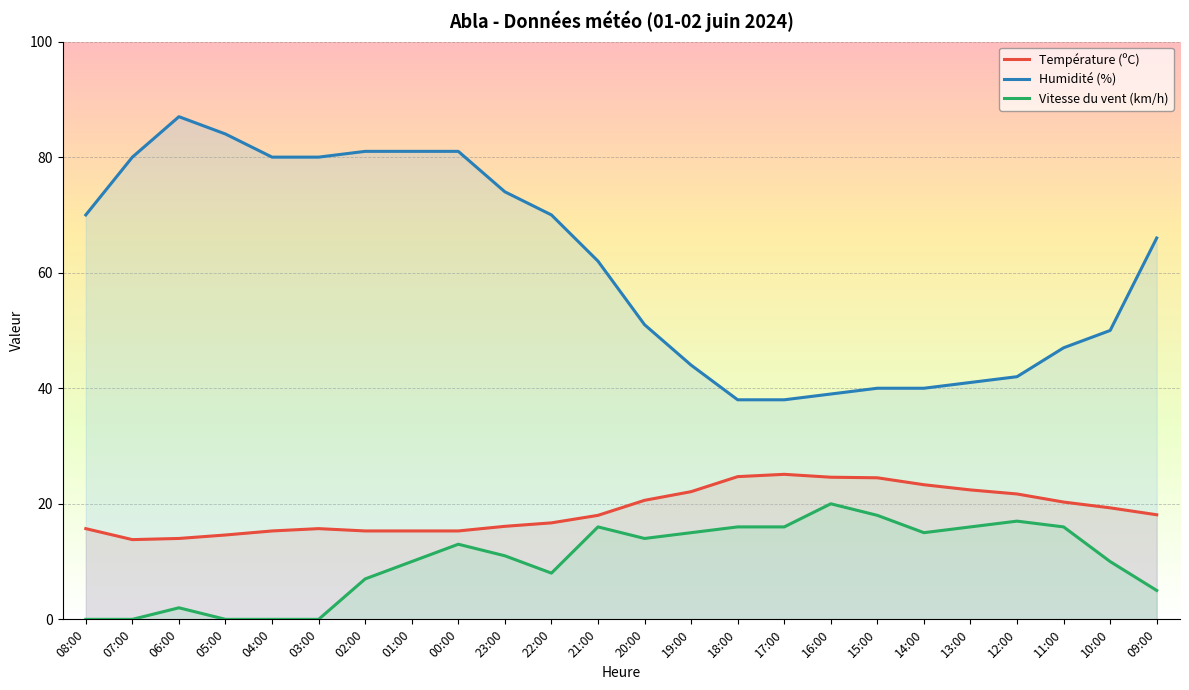

How many positive values does the Vitesse du vent (km/h) series have?

19